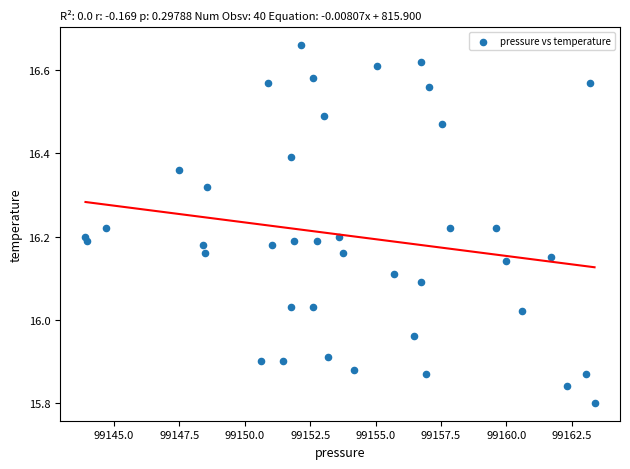

What is the range of Y values (max minus min)?

0.9